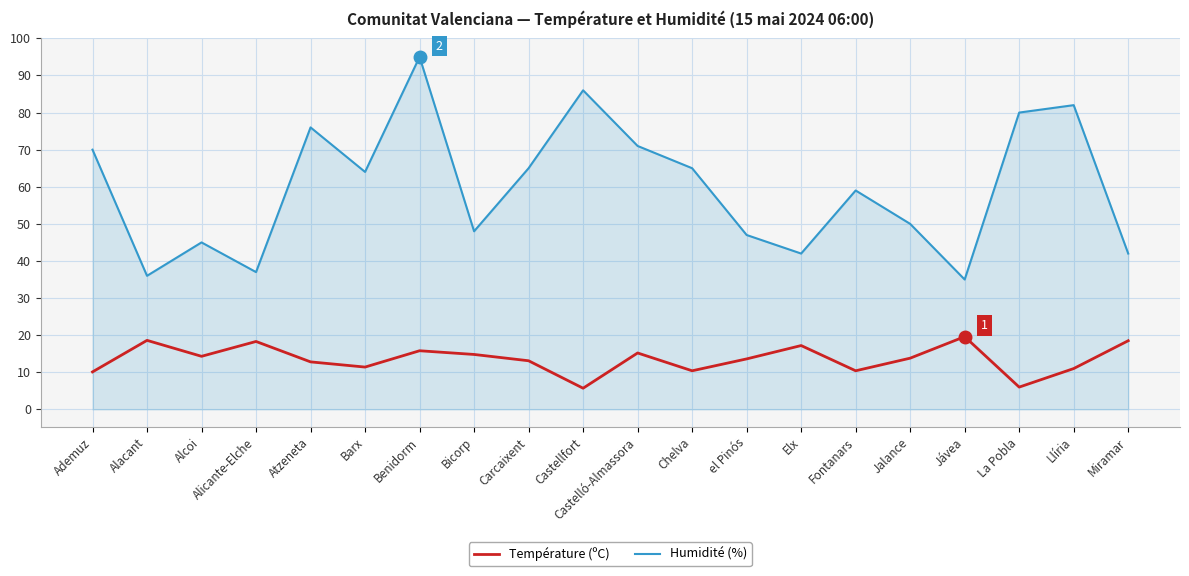

Which series has the widest spread of values?

Humidité (%)